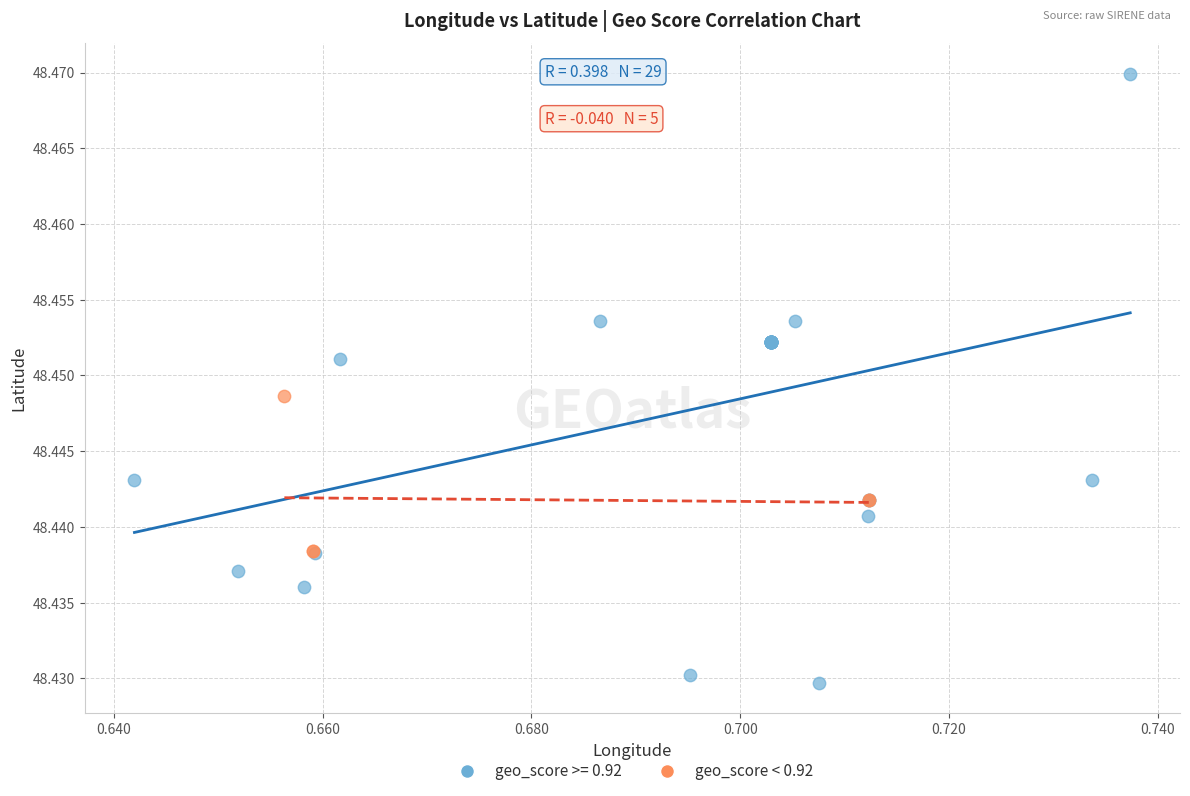

Which series reaches the maximum Y coordinate?

geo_score >= 0.92